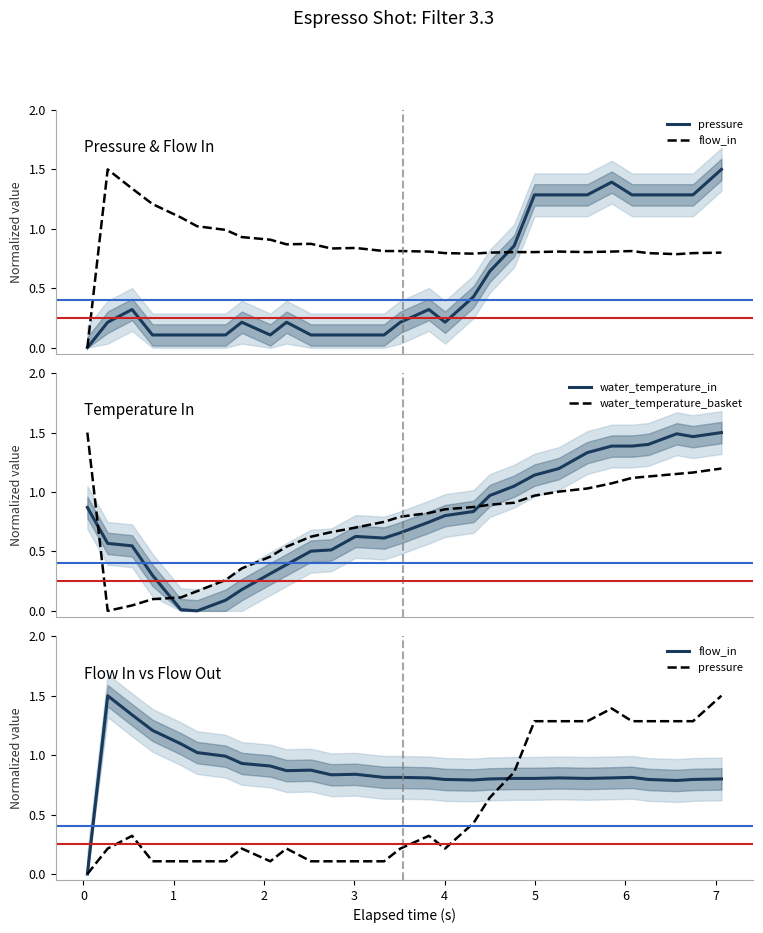

Does the chart have visible grid lines?

No